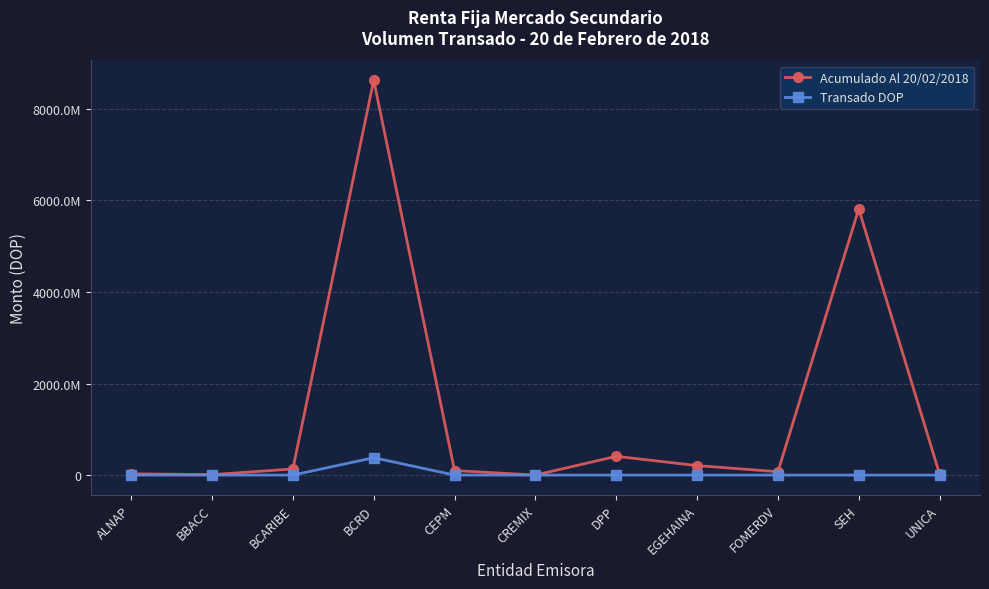

Which category has the lowest value in the Transado DOP series?

ALNAP